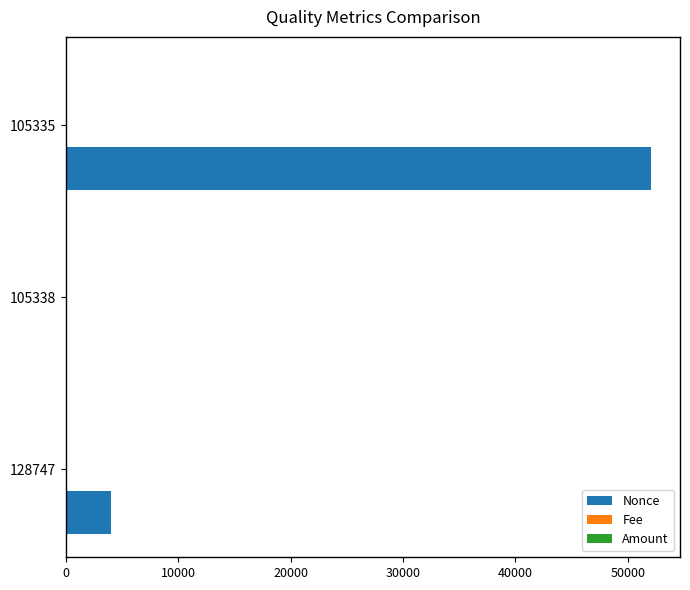

What is the greatest value displayed?

52036.0